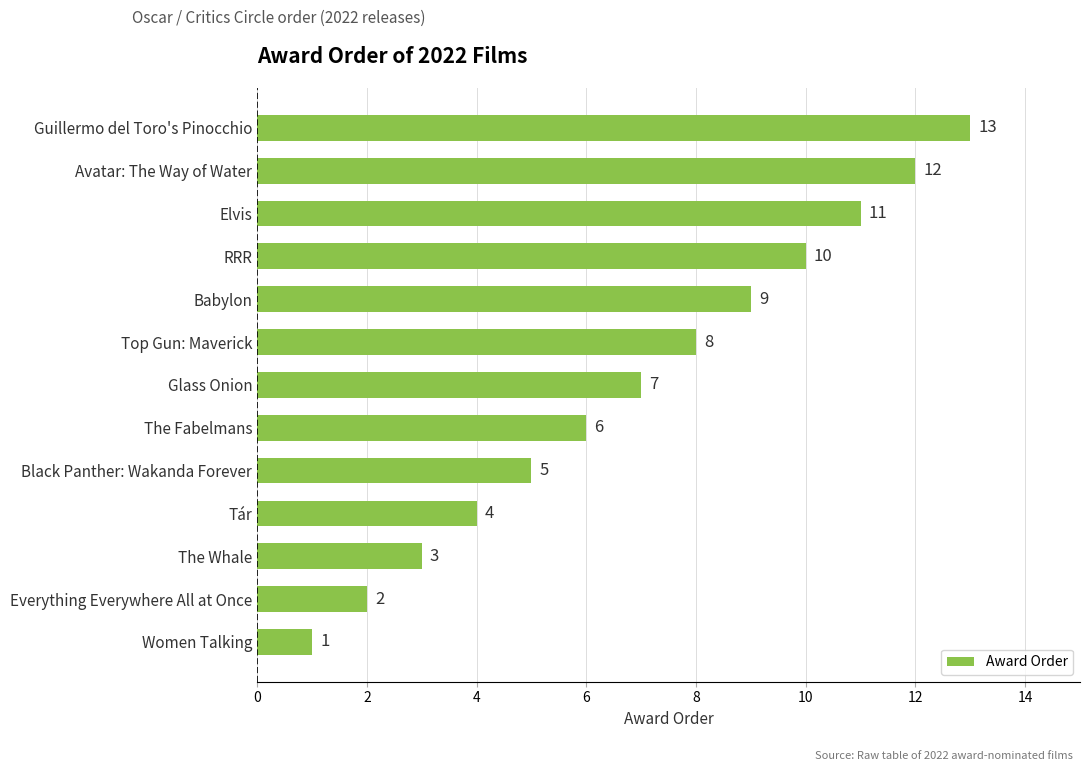

What is the sum of the values at RRR and Top Gun: Maverick?

18